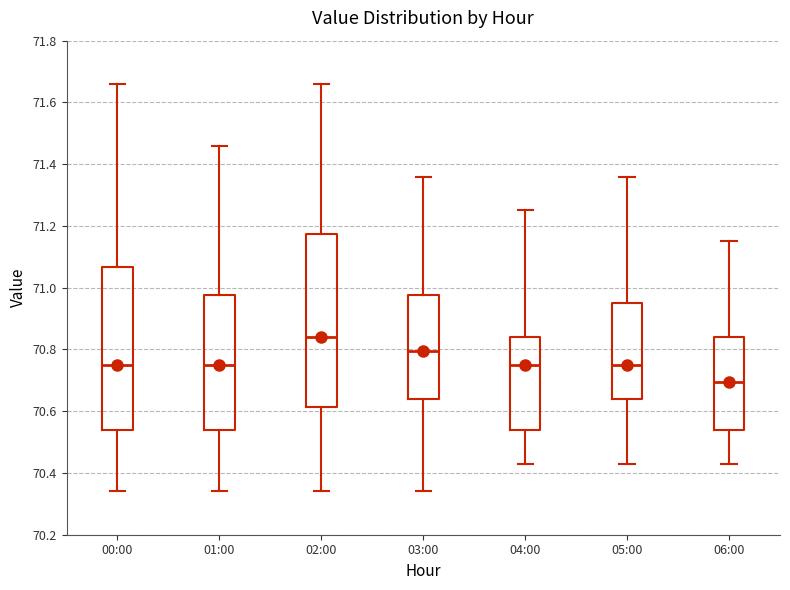

Reading left to right, read every box against the y-axis: the position of its median line, the range the box covers, and the ends of its whiskers. The values are not printed on the chart, so give them approximately, as read against the axis.

00:00: median 70.76, box 70.54 to 71.06, whiskers 70.34 to 71.66
01:00: median 70.76, box 70.54 to 70.98, whiskers 70.34 to 71.46
02:00: median 70.84, box 70.62 to 71.18, whiskers 70.34 to 71.66
03:00: median 70.80, box 70.64 to 70.98, whiskers 70.34 to 71.36
04:00: median 70.76, box 70.54 to 70.84, whiskers 70.44 to 71.26
05:00: median 70.76, box 70.64 to 70.96, whiskers 70.44 to 71.36
06:00: median 70.70, box 70.54 to 70.84, whiskers 70.44 to 71.16